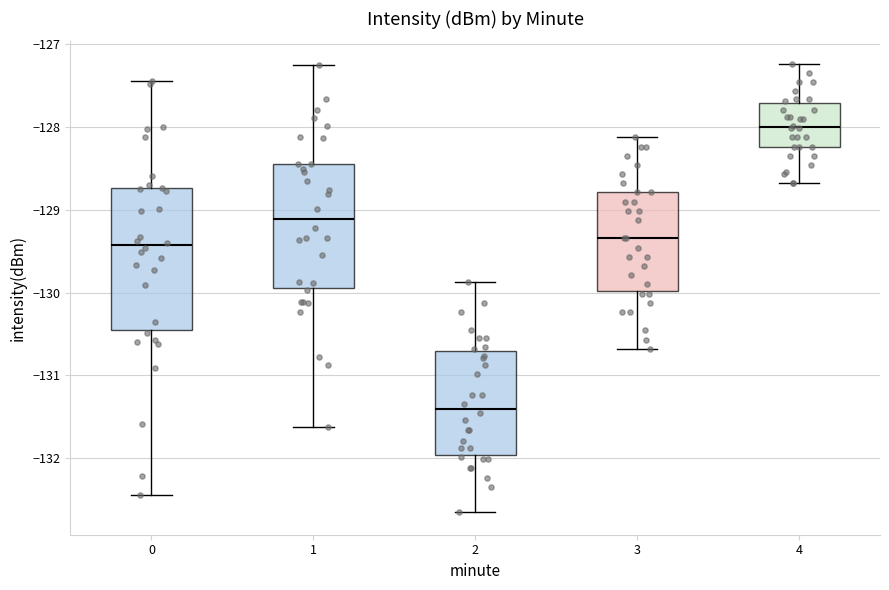

Which box's median line is the highest?

4